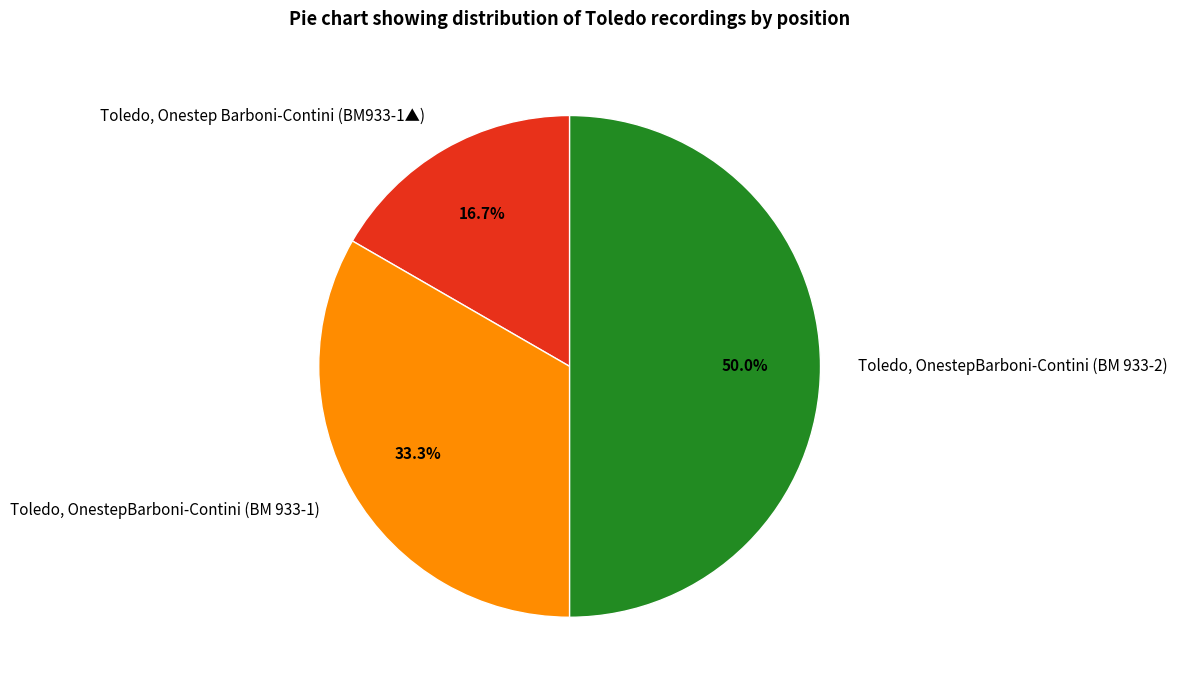

Is it true that Toledo, Onestep Barboni-Contini (BM933-1▲) is 17% of the pie?

True